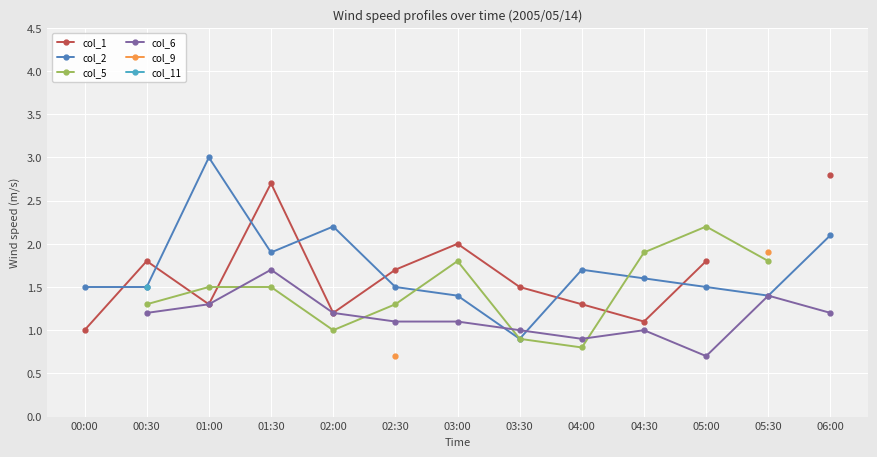

True or false: col_9 and col_11 cross at least once.

False